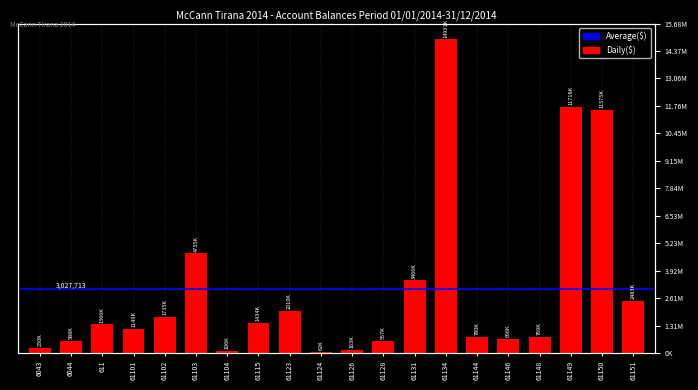

What position from the left is 61134?

14